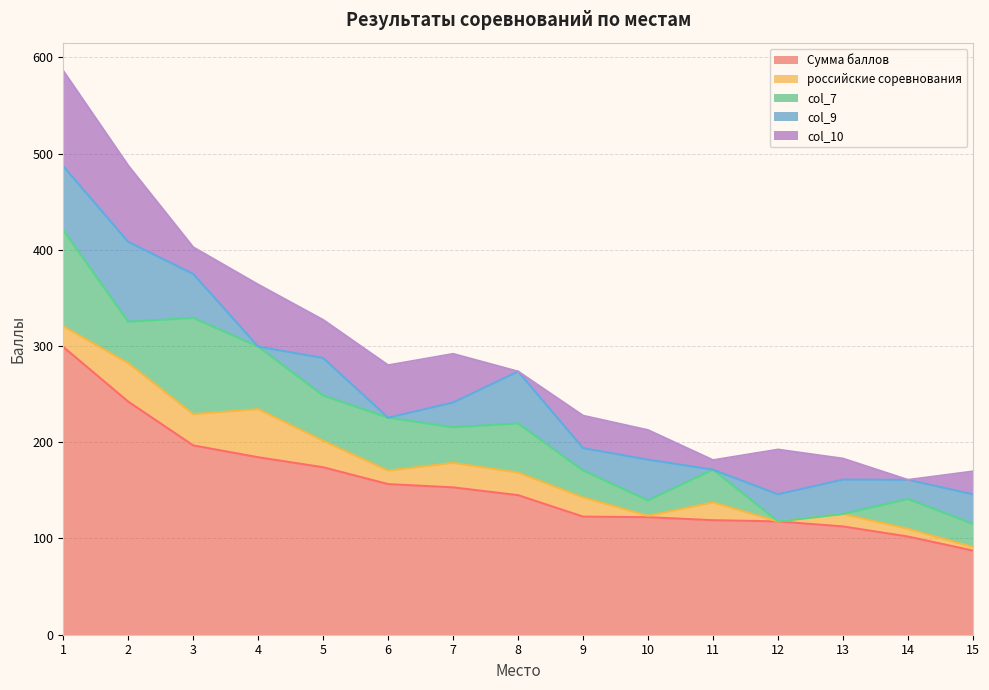

At which category does российские соревнования reach its first local valley?

3